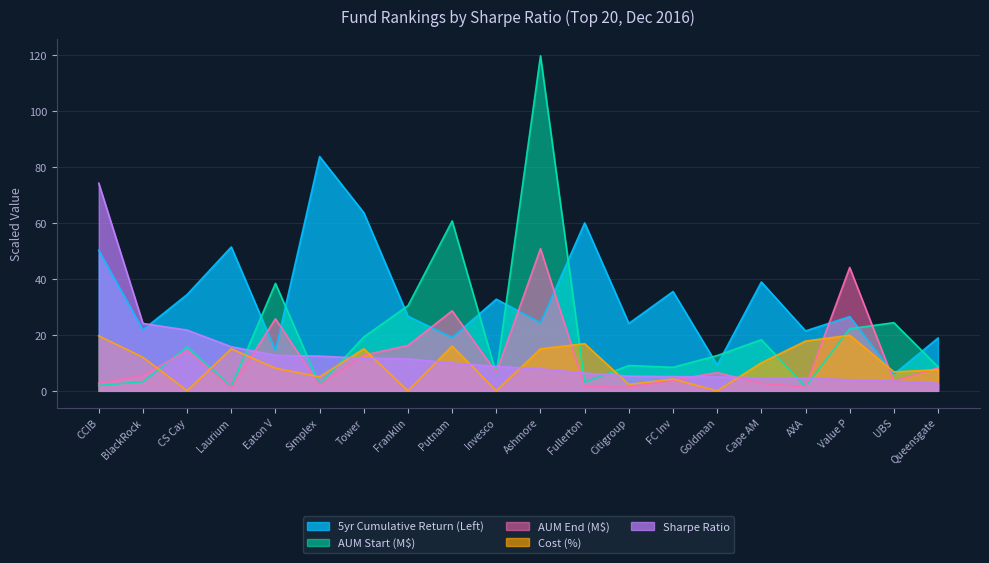

How many data points in Cost (%) are less than 10?

10